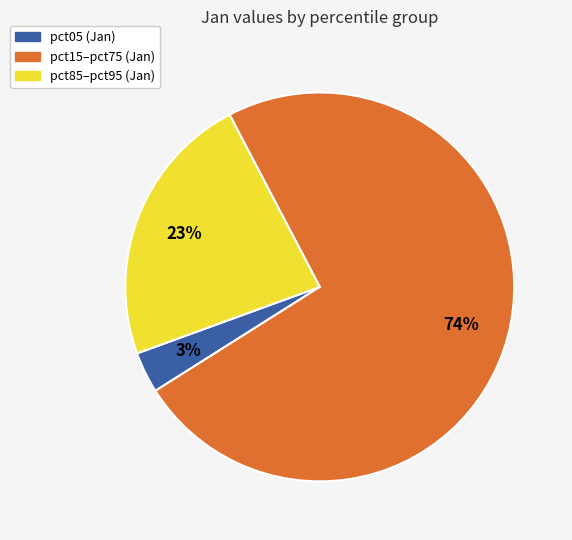

To the nearest percent, what portion does pct85–pct95 (Jan) represent?

23%